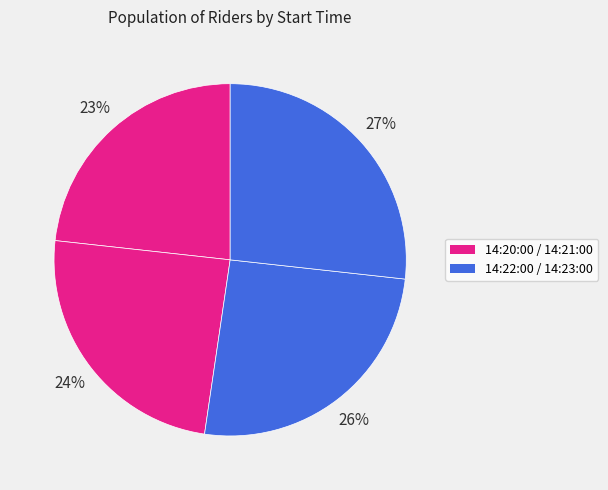

What is the smallest slice in the pie chart?

14:20:00